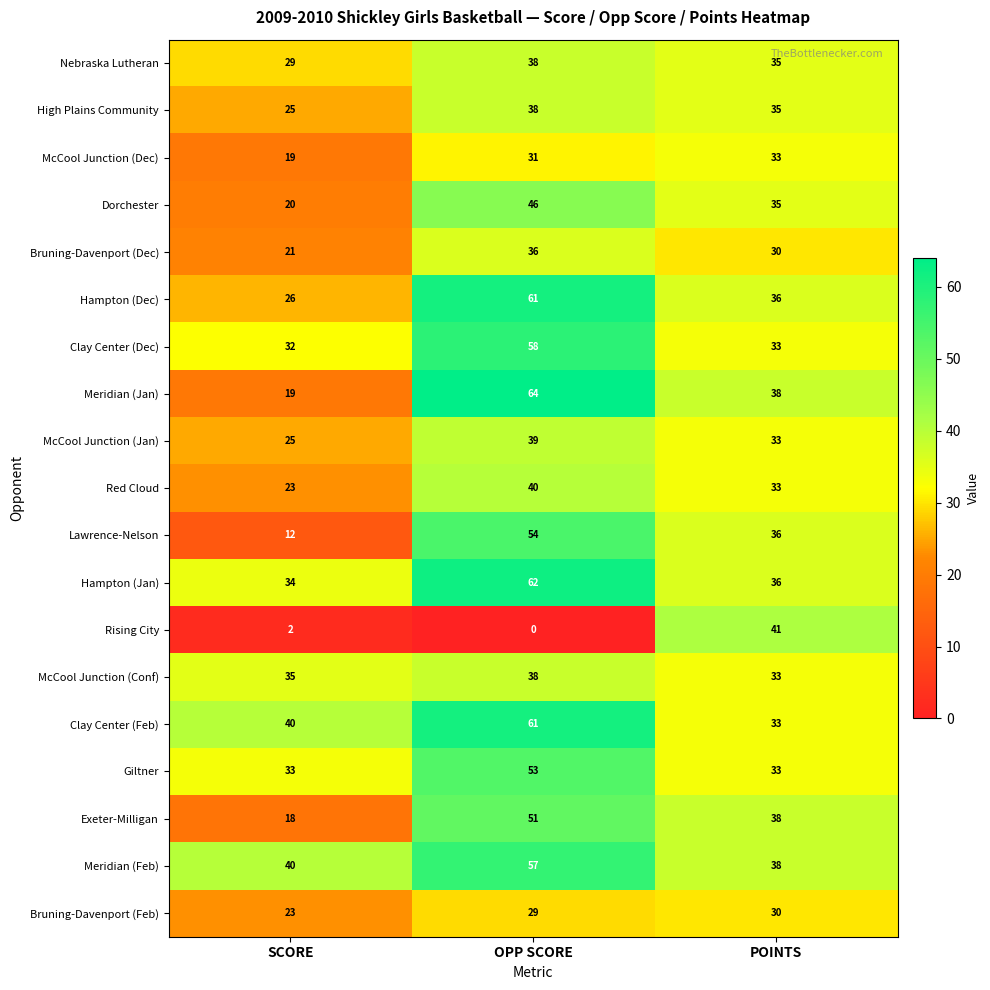

Which series changed the most between SCORE and POINTS?

Rising City